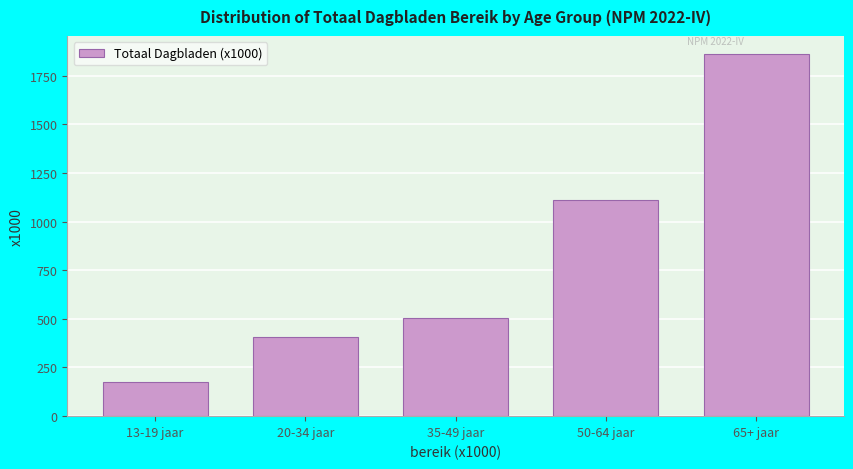

Reading left to right, extract all data points from this chart.

176.5	409.2	505.5	1112.7	1860.2